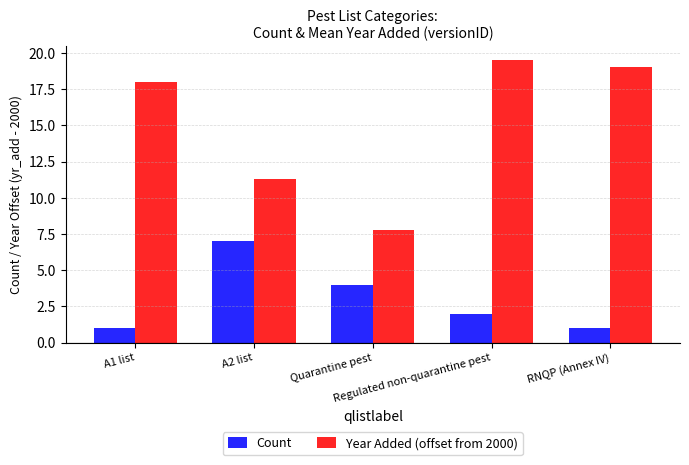

Are the bars grouped side by side (vs. stacked)?

Yes